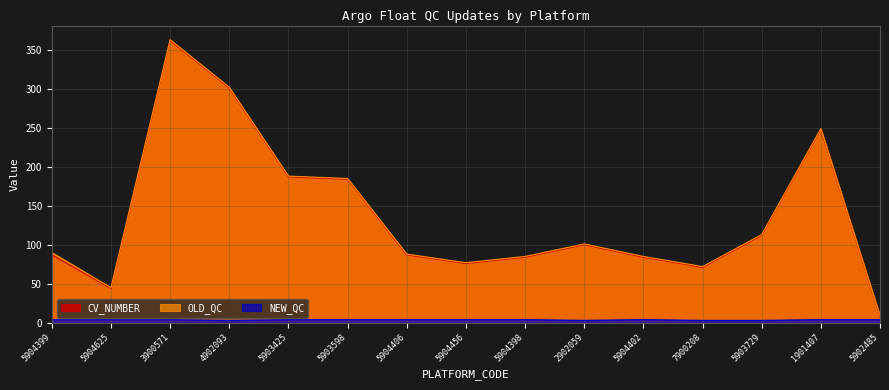

What is the total value across all series at 5903598?

188